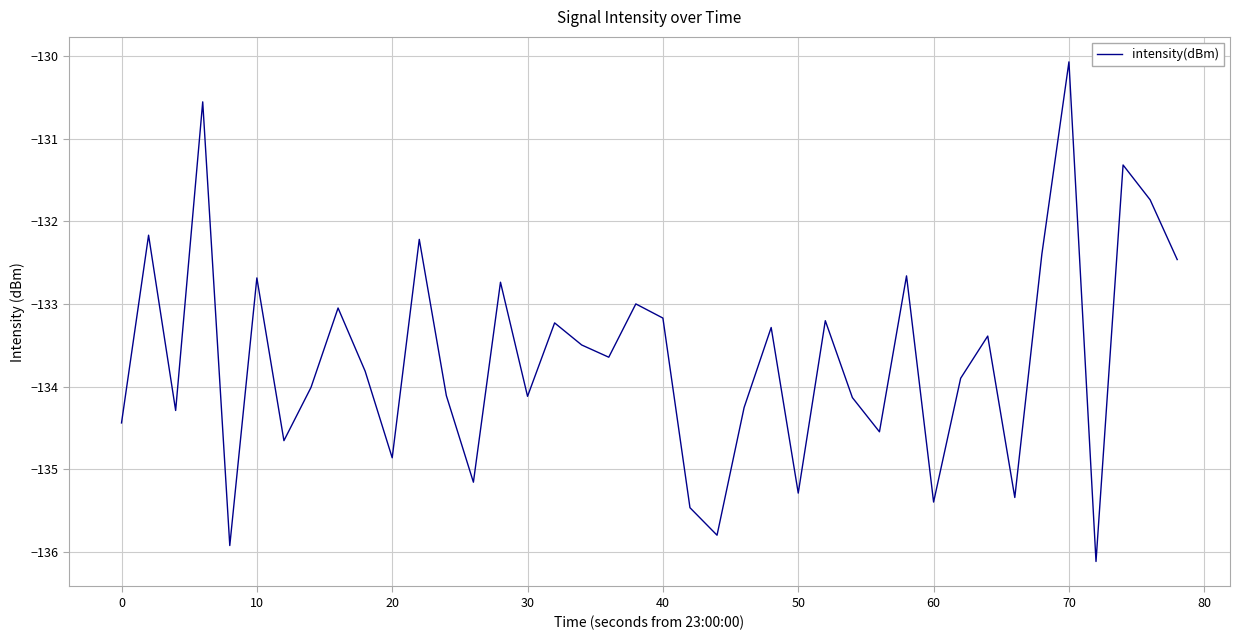

What is the difference between the maximum and minimum values?

6.0